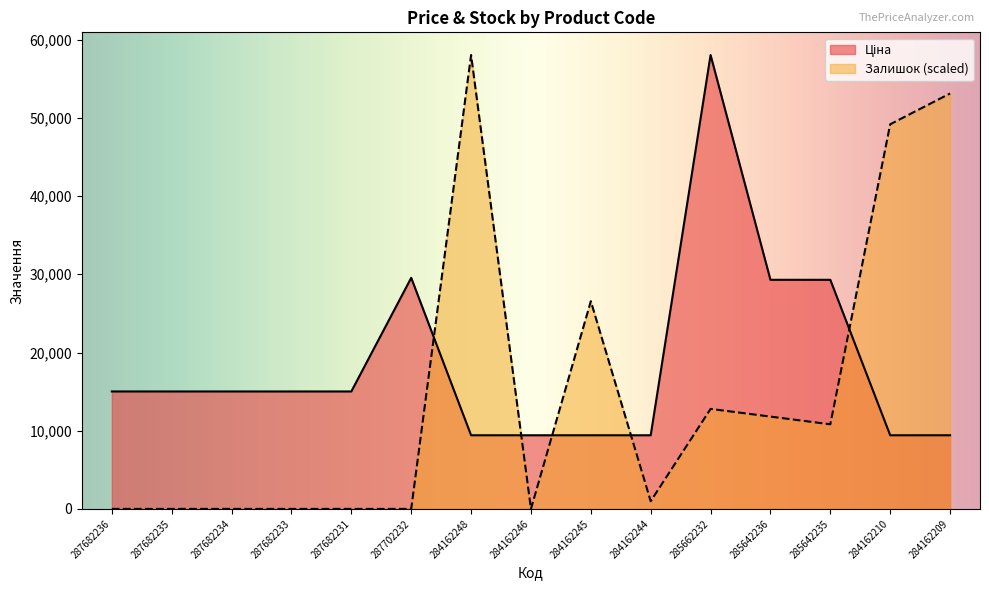

How many data points does each series have?

15